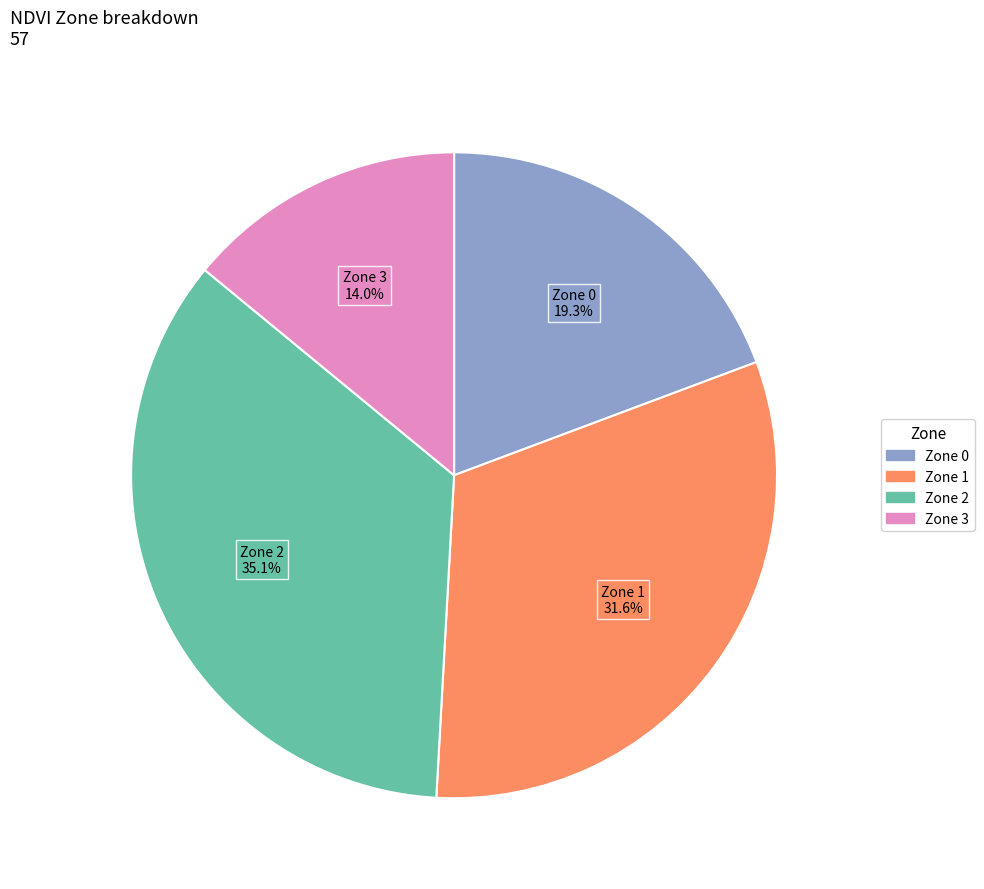

The Zone 2 slice represents 20% of the pie. True or false?

False